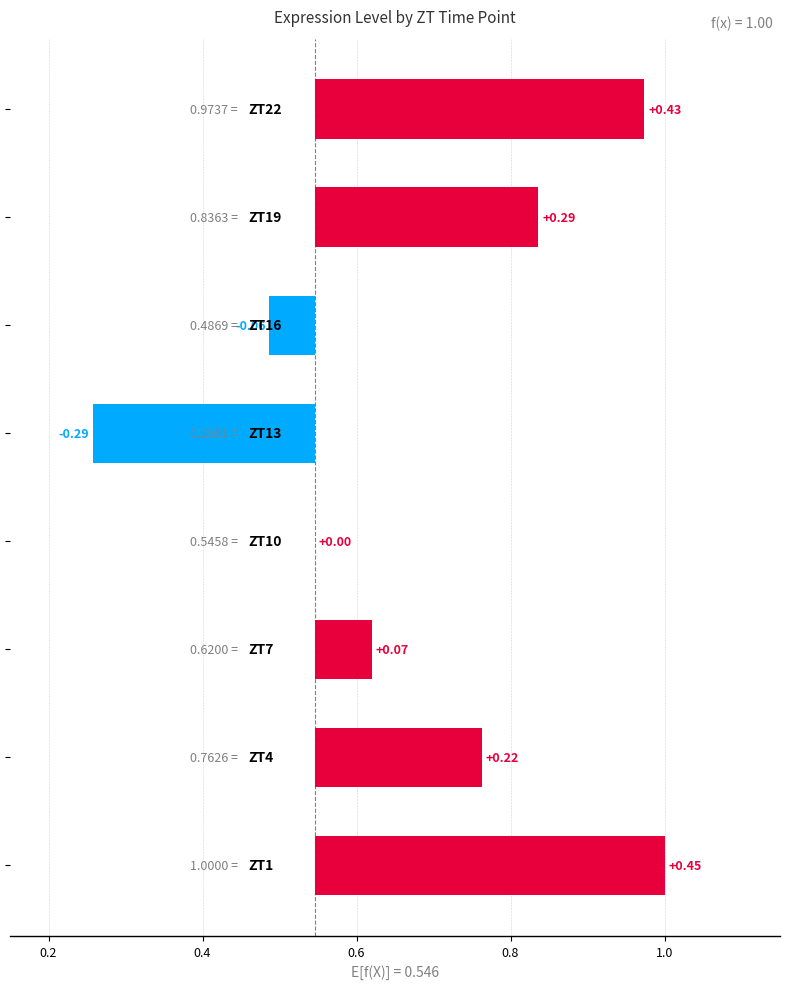

What is the approximate value at 0.0?

0.5